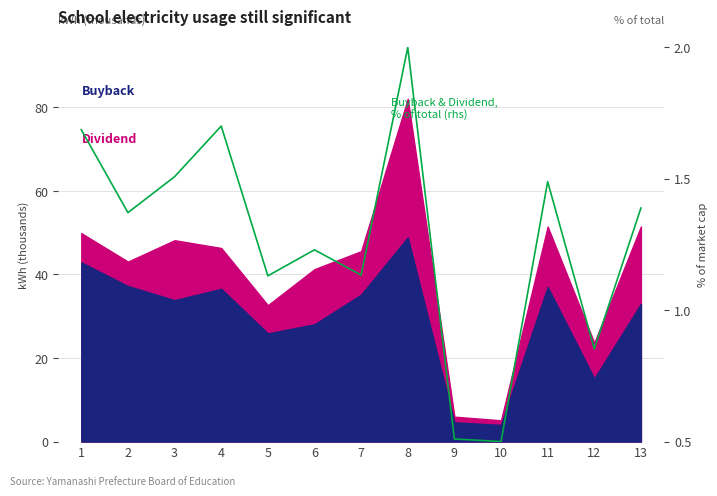

What is the difference between the second highest and minimum values?

1.2